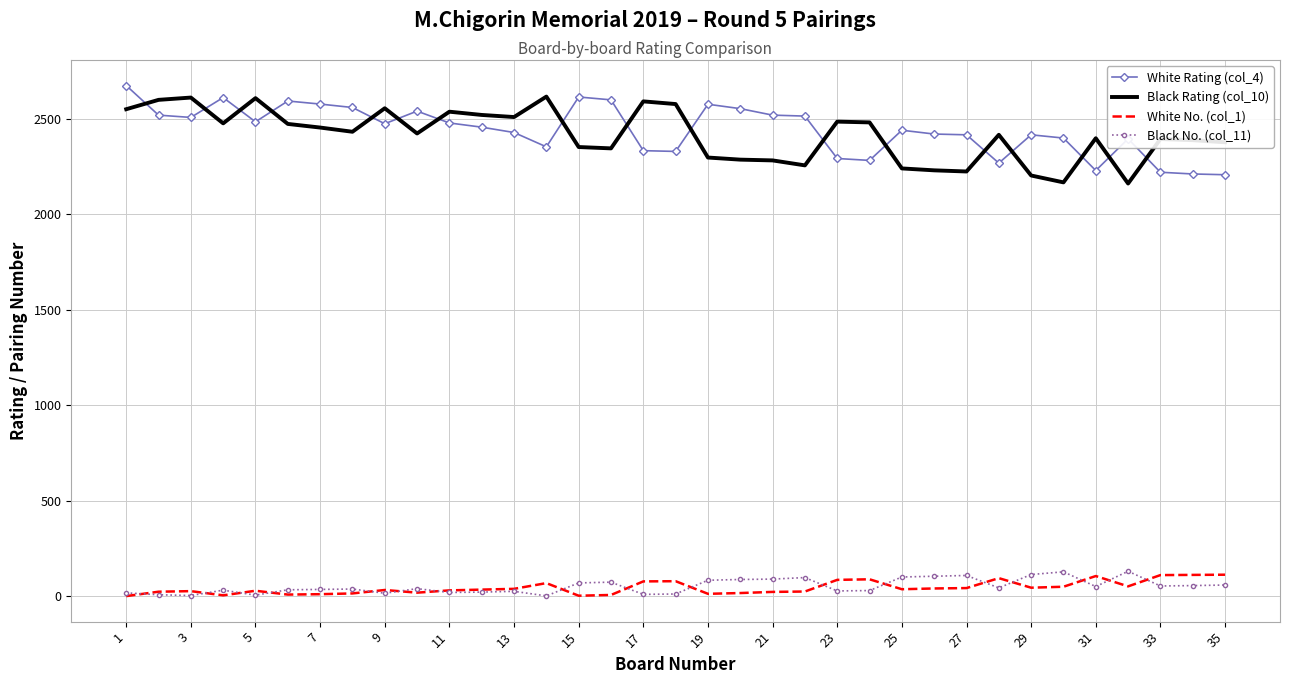

True or false: White No. (col_1) and Black Rating (col_10) intersect in this chart.

False